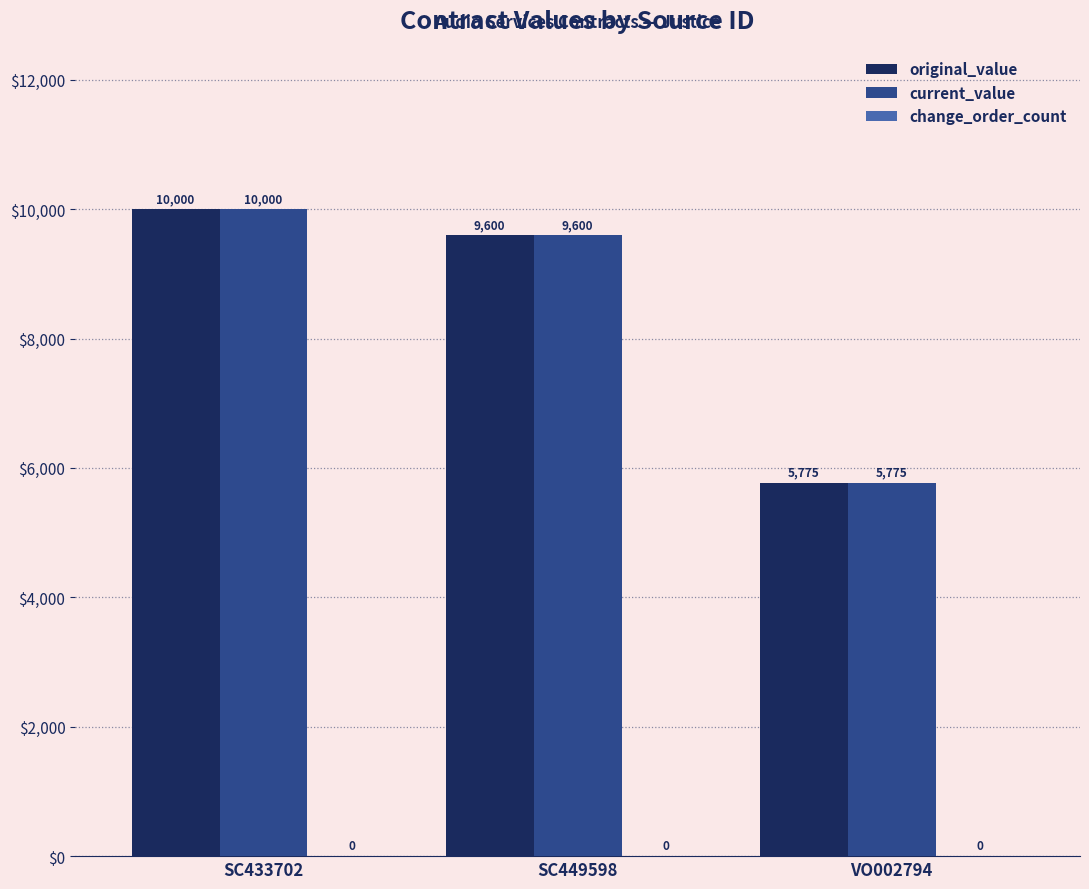

What is the average value of the current_value series?

8458